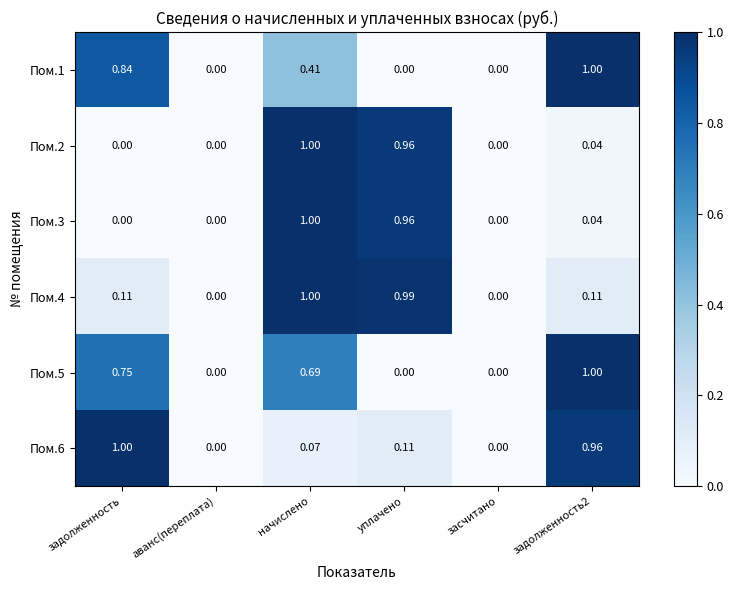

At which label does Пом.4 reach its peak?

начислено